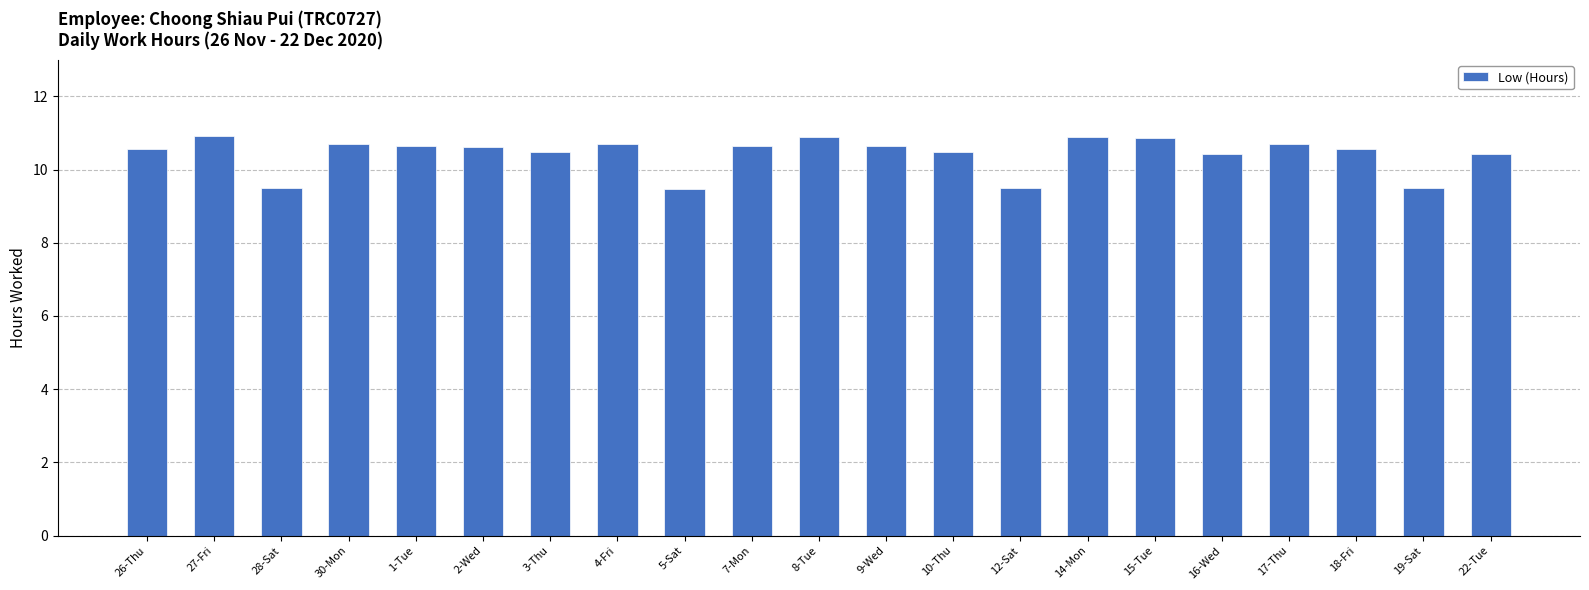

How many bars are there in total?

21